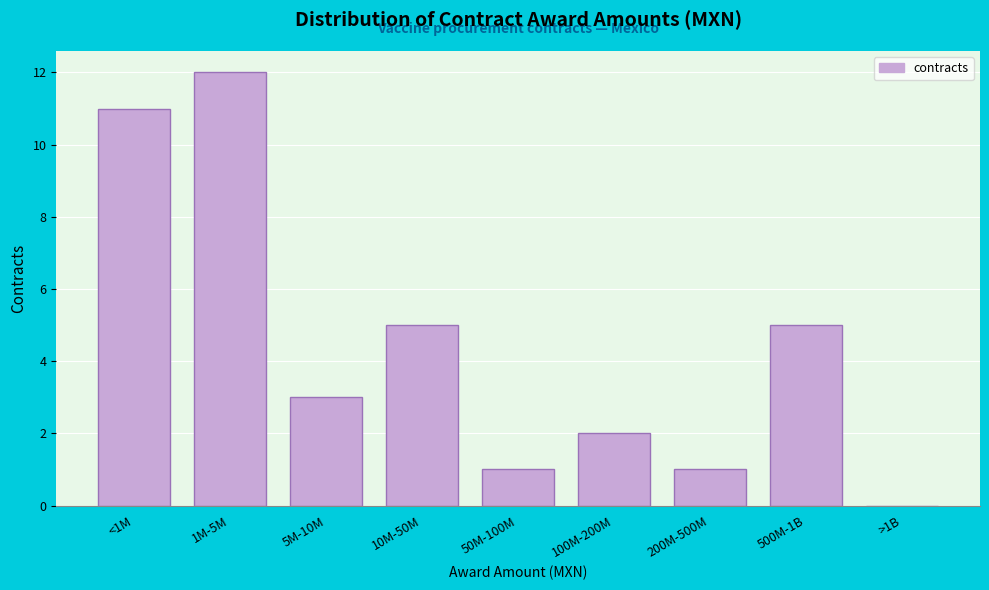

Reading left to right, transcribe all the data shown in this chart.

<1M=11	1M-5M=12	5M-10M=3	10M-50M=5	50M-100M=1	100M-200M=2	200M-500M=1	500M-1B=5	>1B=0